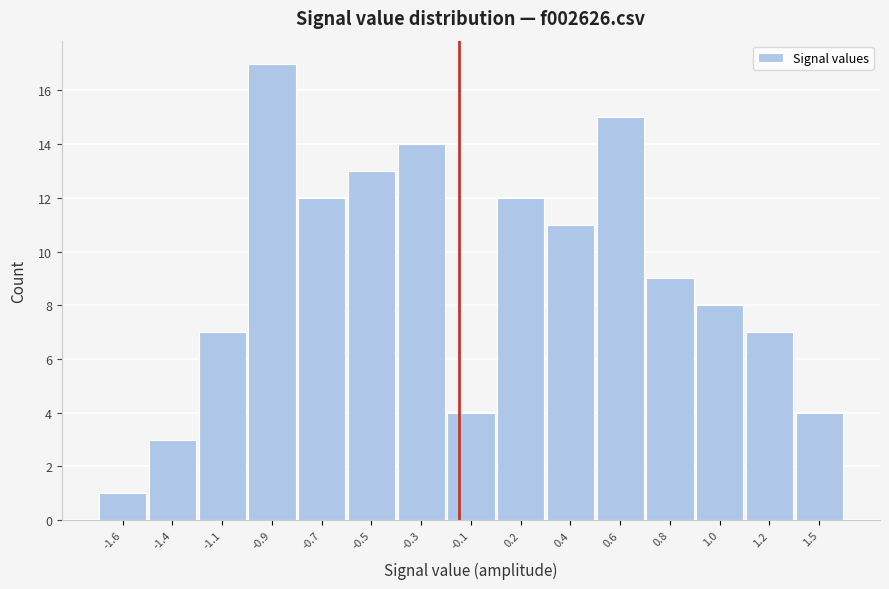

Reading right to left, transcribe all the data shown in this chart.

4	7	8	9	15	11	12	4	14	13	12	17	7	3	1